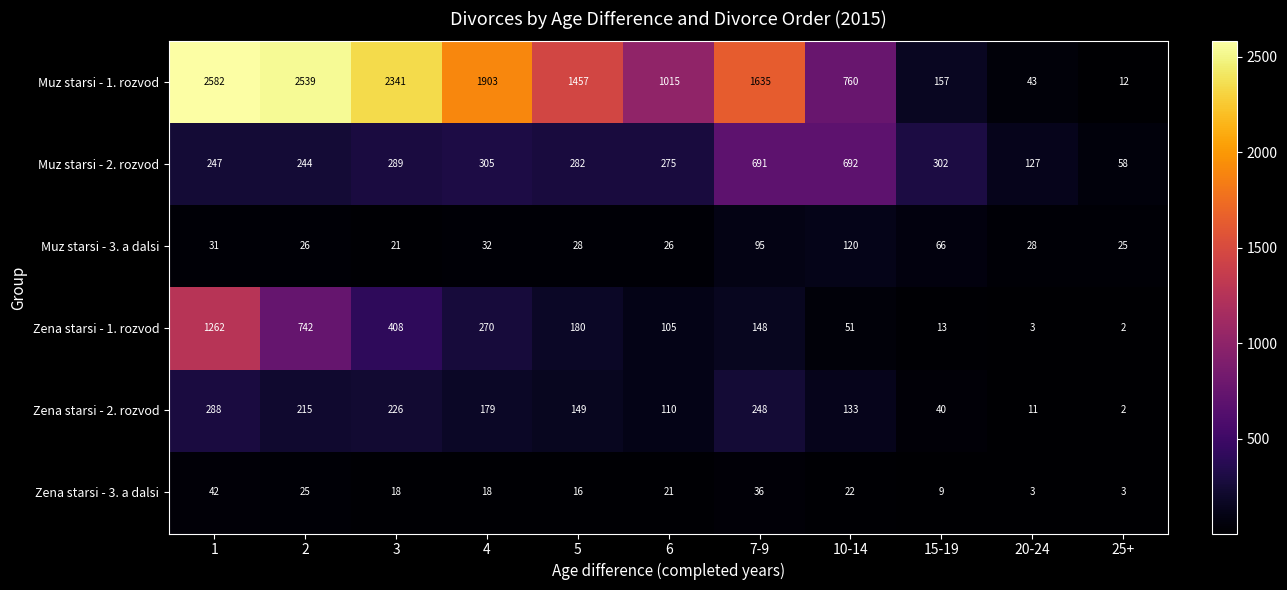

Which series changed the most between 1 and 6?

Muz starsi - 1. rozvod